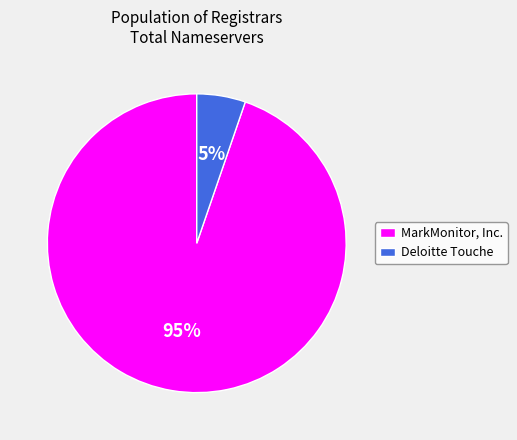

True or false: Deloitte Touche accounts for 5% of the total.

True